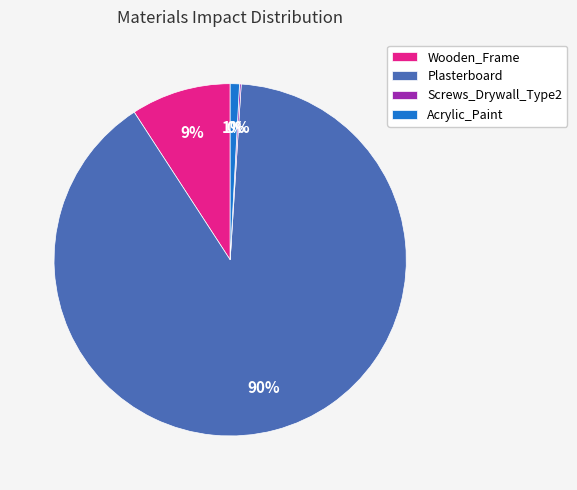

Does Wooden_Frame represent more than half of the total?

No